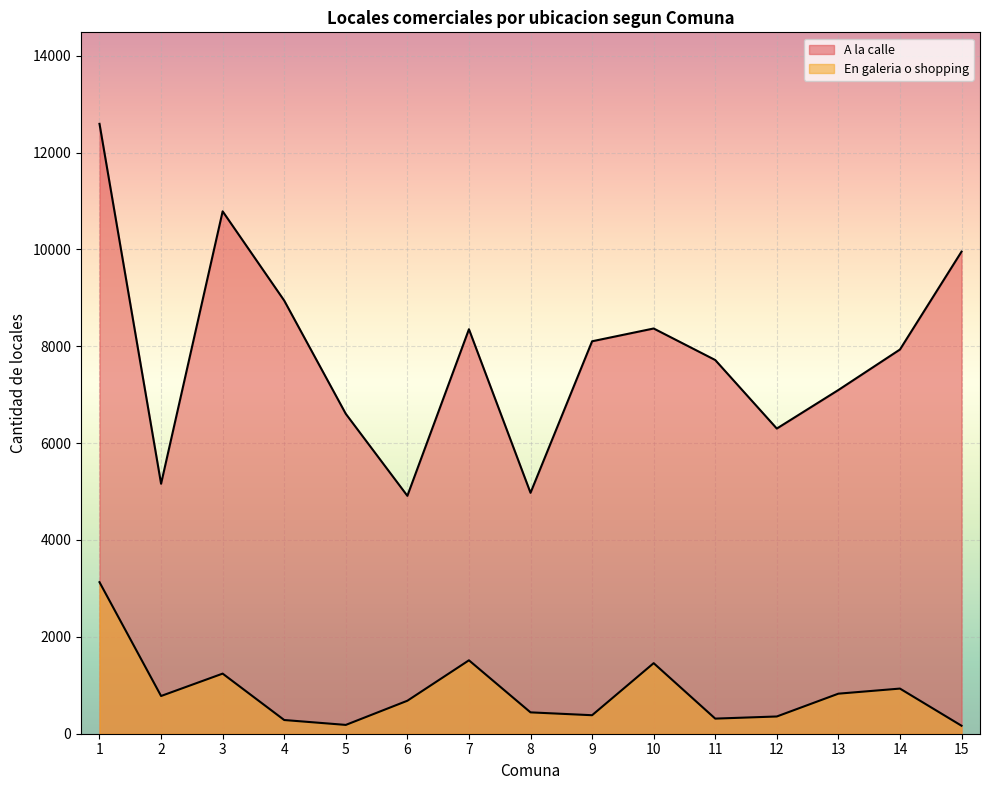

True or false: A la calle and En galeria o shopping cross at least once.

False